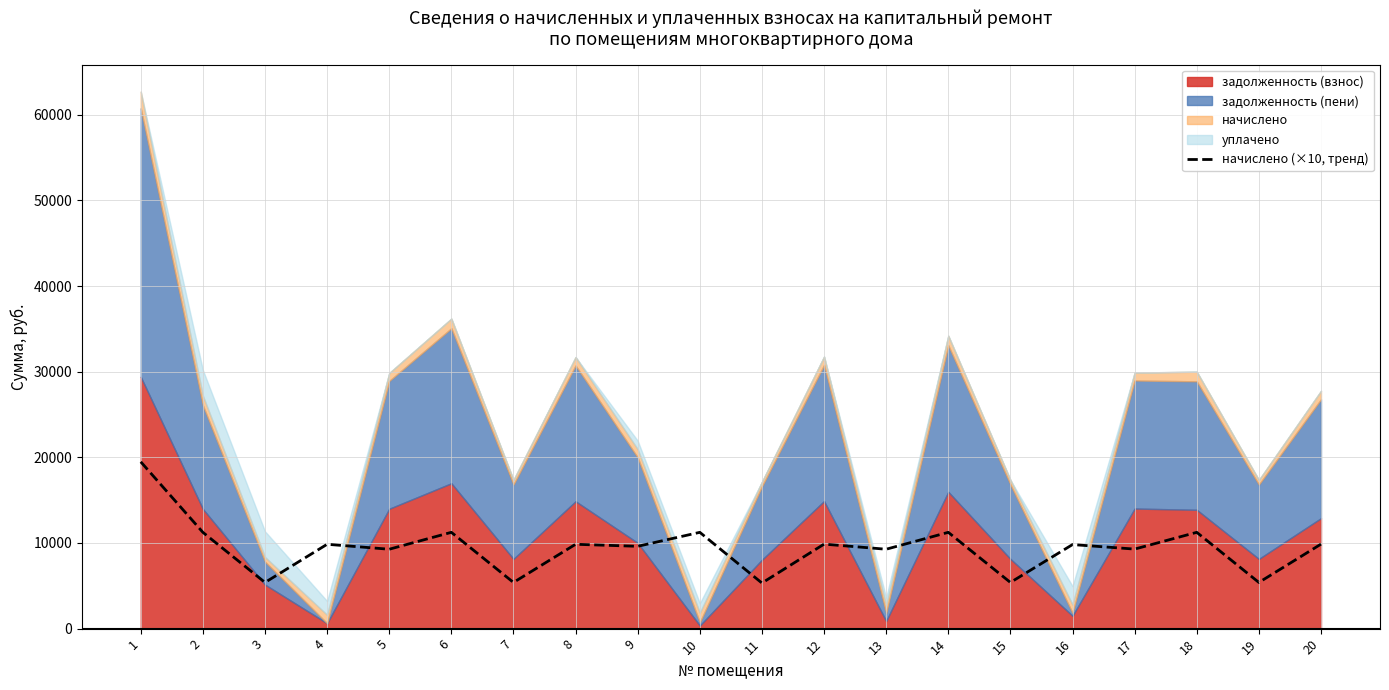

Reading left to right, extract all data points from this chart.

1=19476.6	2=11243.7	3=5392.2	4=9848.7	5=9270.6	6=11243.7	7=5392.2	8=9848.7	9=9610.8	10=11243.7	11=5324.1	12=9865.8	13=9270.6	14=11243.7	15=5392.2	16=9814.8	17=9287.4	18=11243.7	19=5392.2	20=9865.8